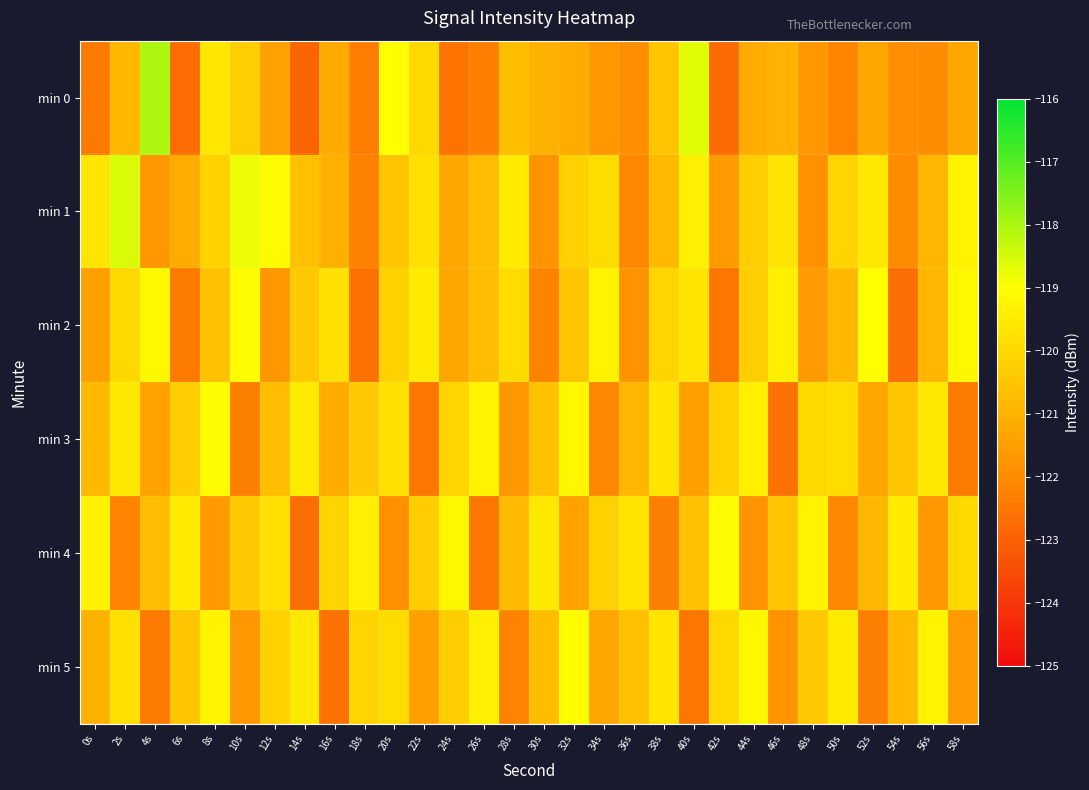

At how many categories does at least one series exceed -119?

4